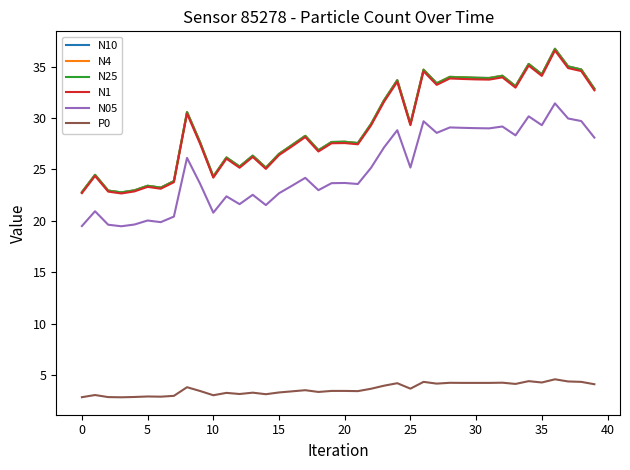

True or false: P0 and N05 intersect in this chart.

False